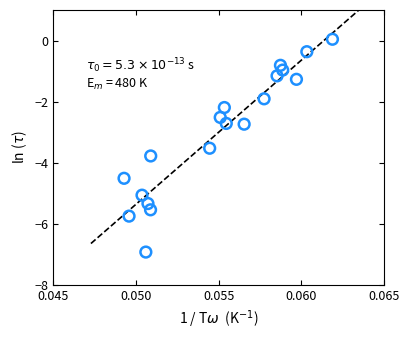

How many points are shown in the scatter plot?

19